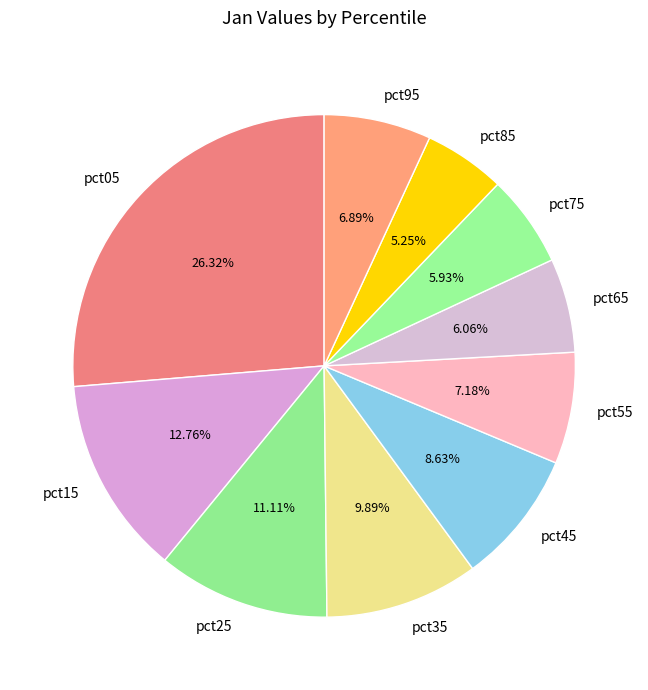

To the nearest percent, what portion does pct65 represent?

6%